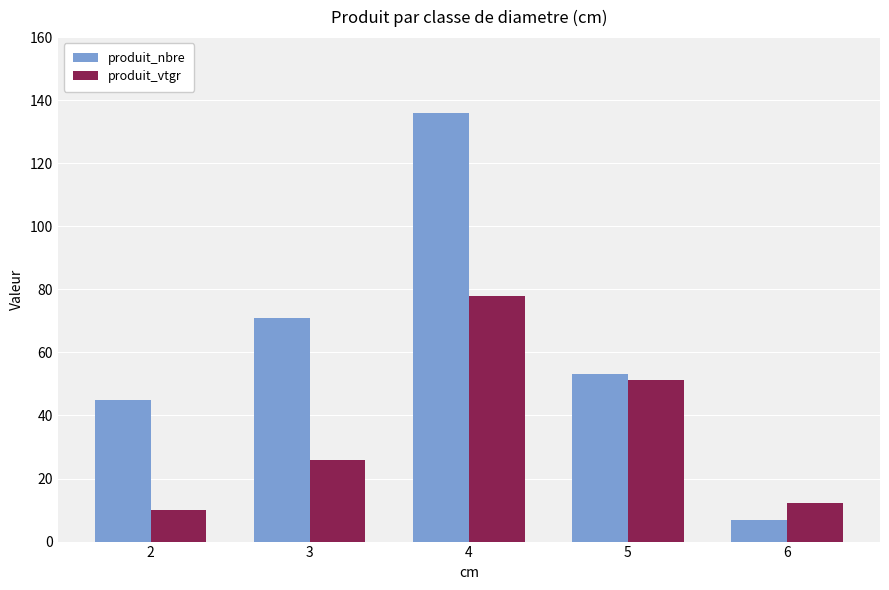

What is the maximum value shown in the chart?

136.0